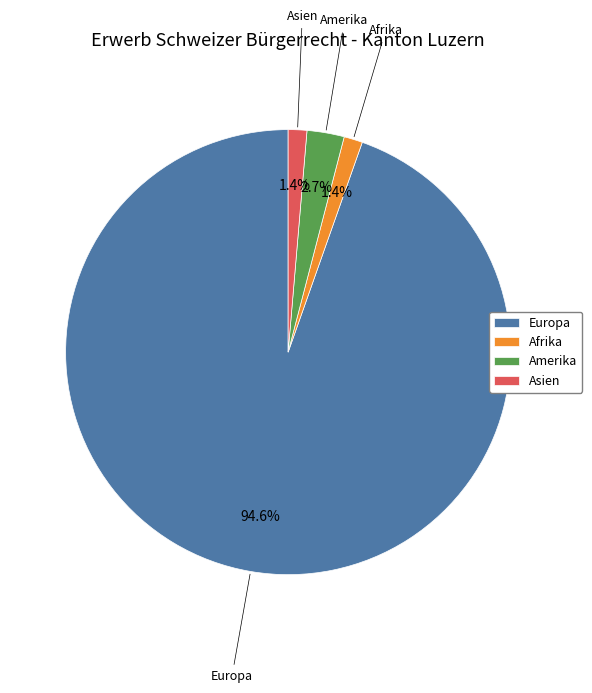

Which slice is the largest?

Europa